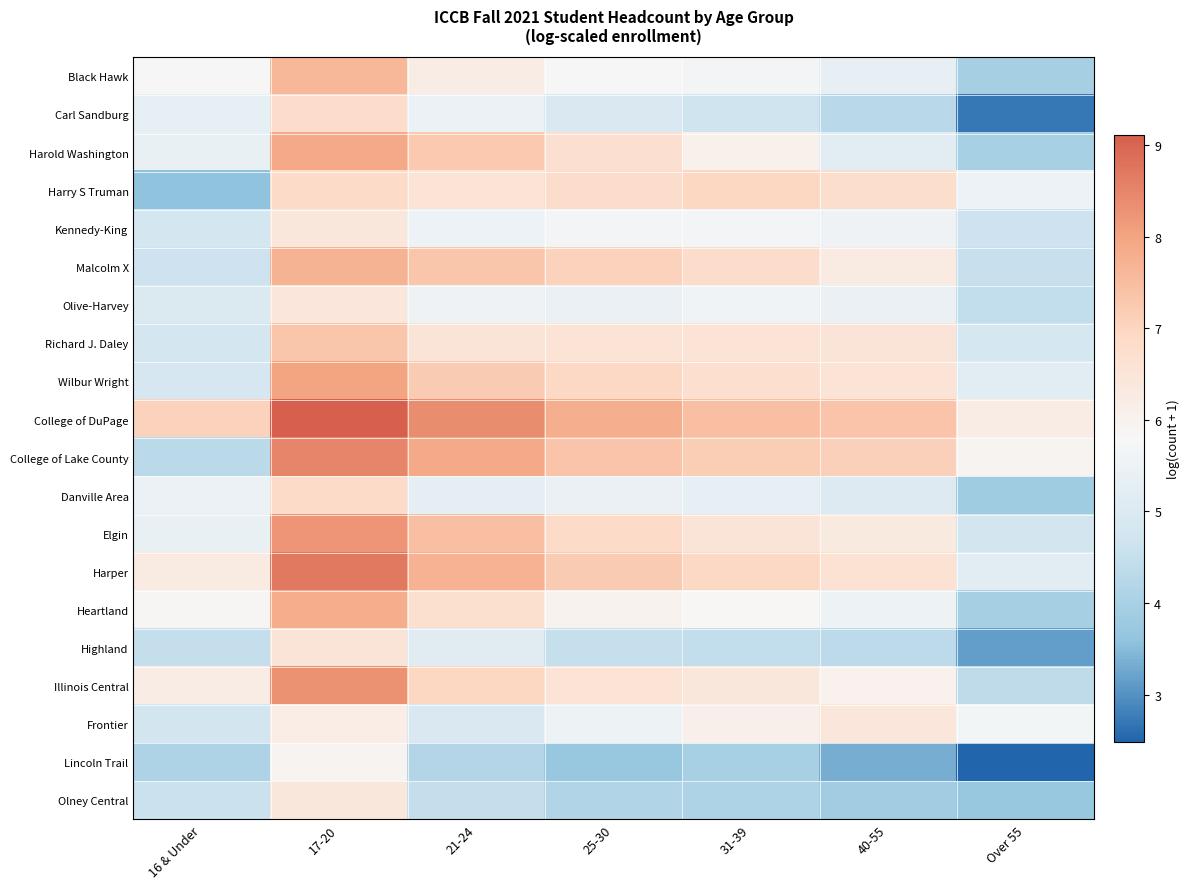

What is the difference between the highest and lowest values at 21-24?

4.2